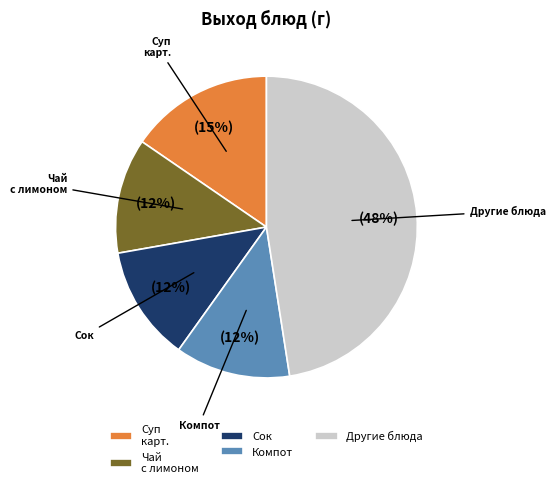

To the nearest percent, what is the average slice percentage?

20%